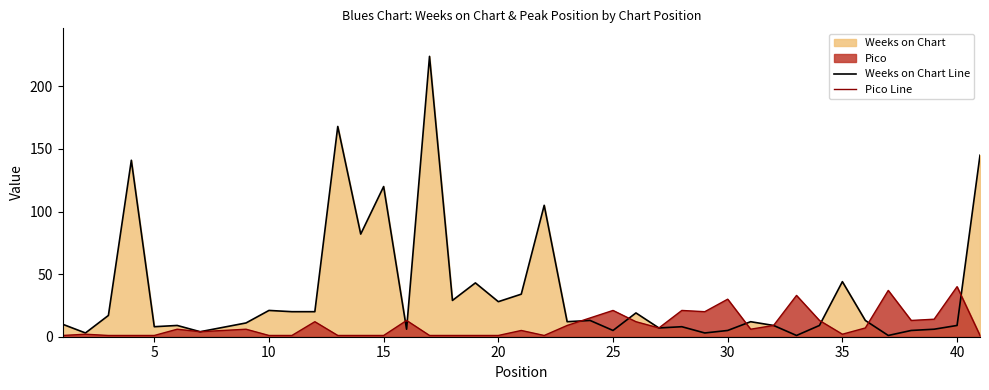

List the series in order of their overall mean, highest first.

Weeks on Chart Line, Pico Line